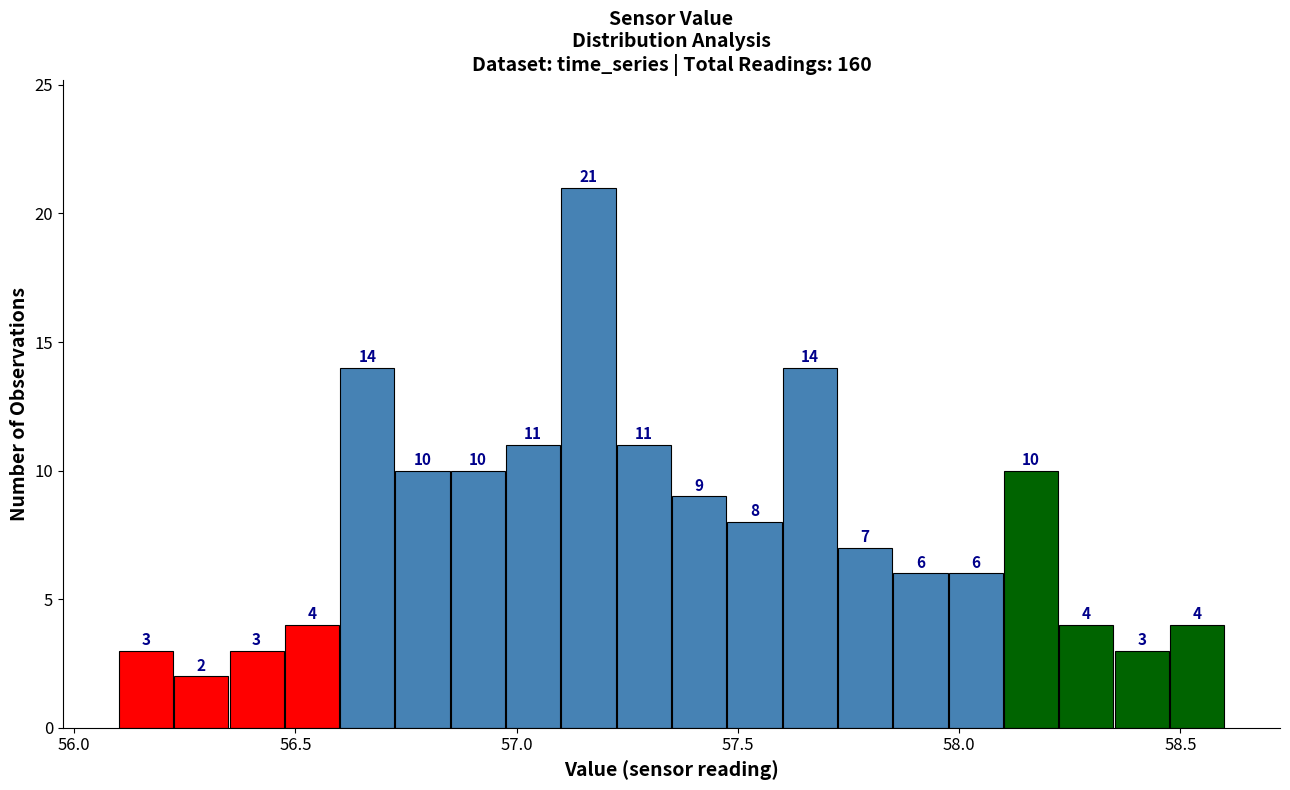

Around what value on the x-axis is the tallest bar? Give the approximate position of its centre, as read against the axis.

57.15